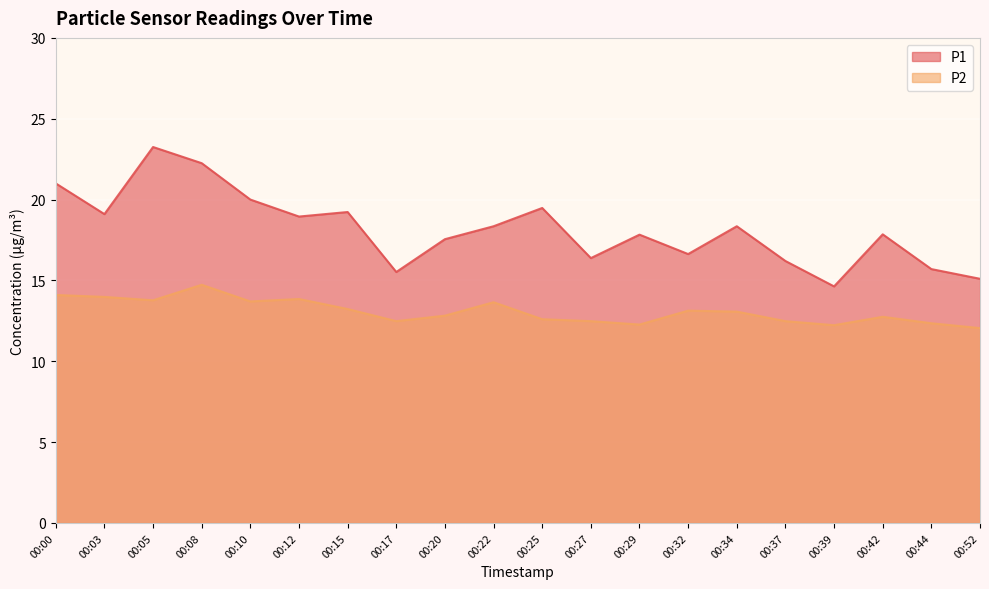

Between 00:00 and 00:12, which series saw the biggest shift?

P1